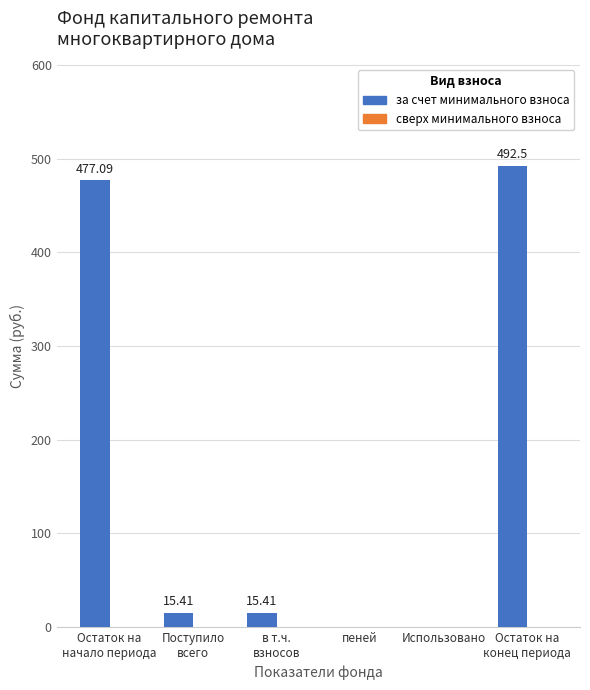

What is the sum of all values?

1000.4